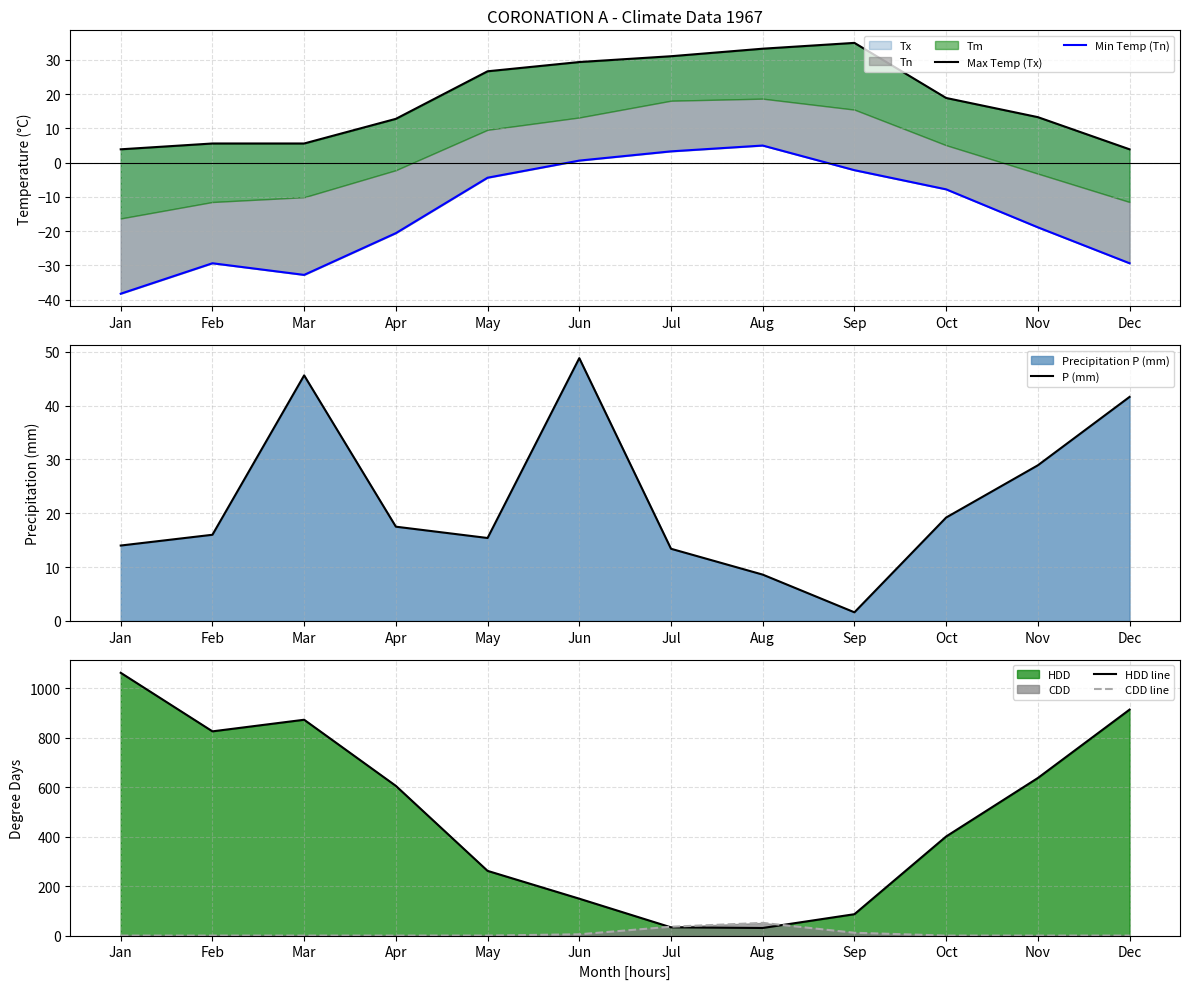

The Max Temp (Tx) series shows 3.9 at Dec. True or false?

True